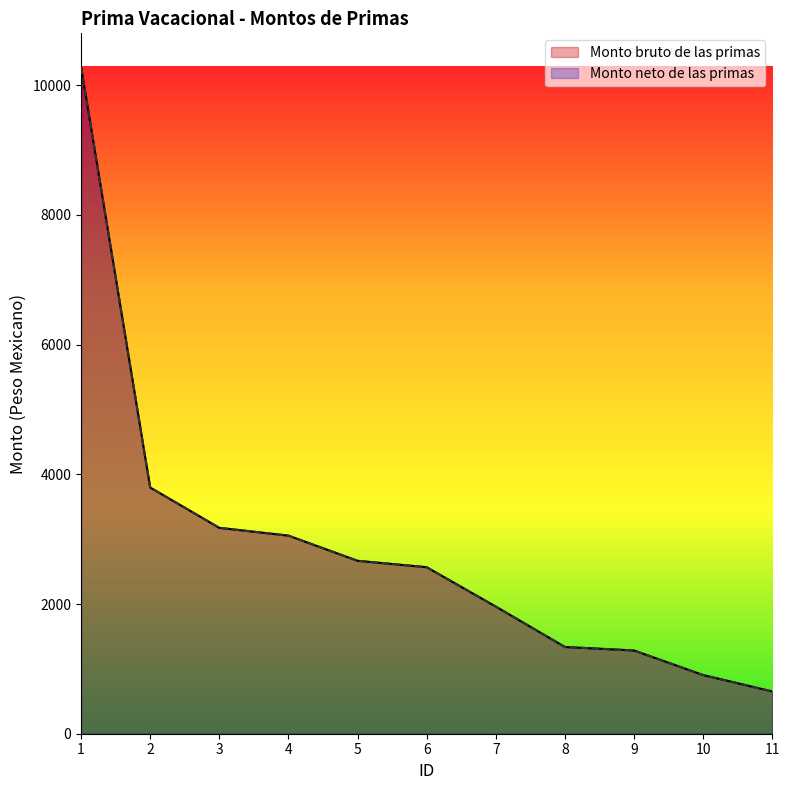

Count the number of categories in the chart.

11